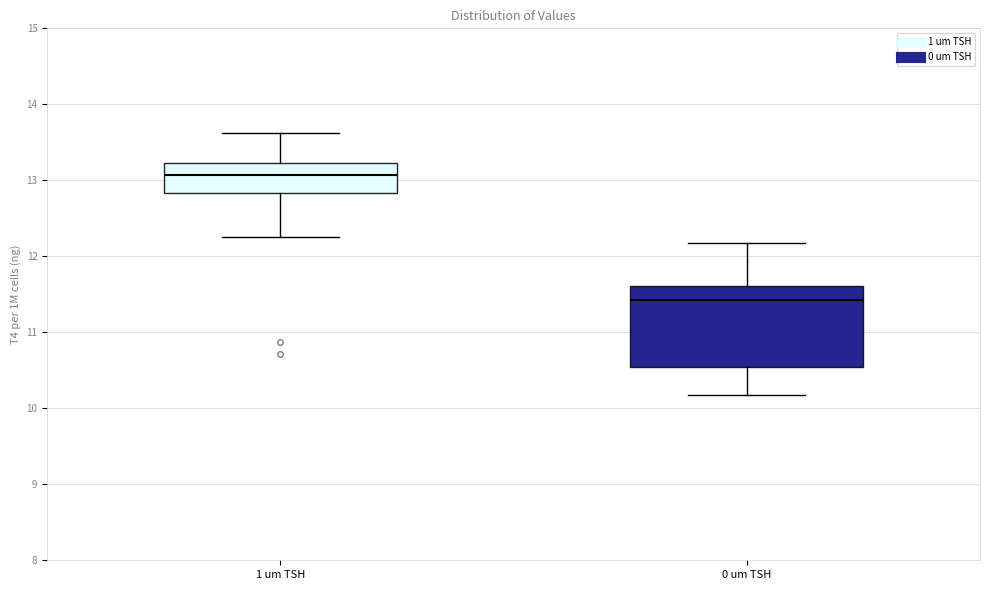

Reading left to right, read every box against the y-axis: the position of its median line, the range the box covers, and the ends of its whiskers. The values are not printed on the chart, so give them approximately, as read against the axis.

1 um TSH: median 13.1, box 12.8 to 13.2, whiskers 12.3 to 13.6
0 um TSH: median 11.4, box 10.5 to 11.6, whiskers 10.2 to 12.2